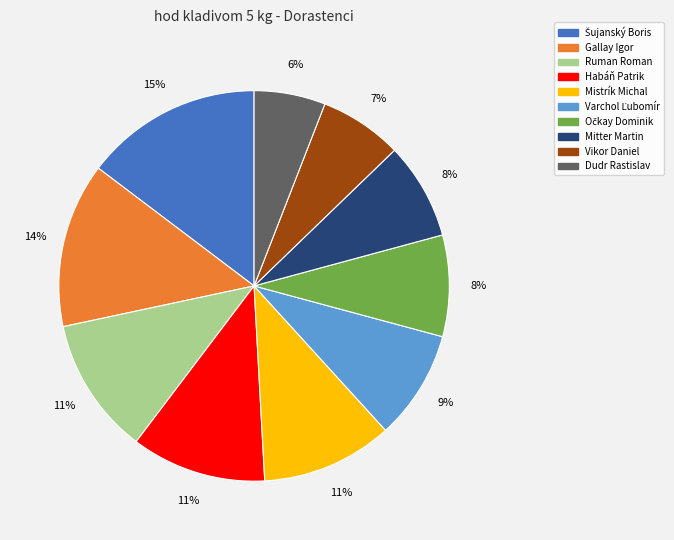

What percentage is the Vikor Daniel slice, to the nearest percent?

7%